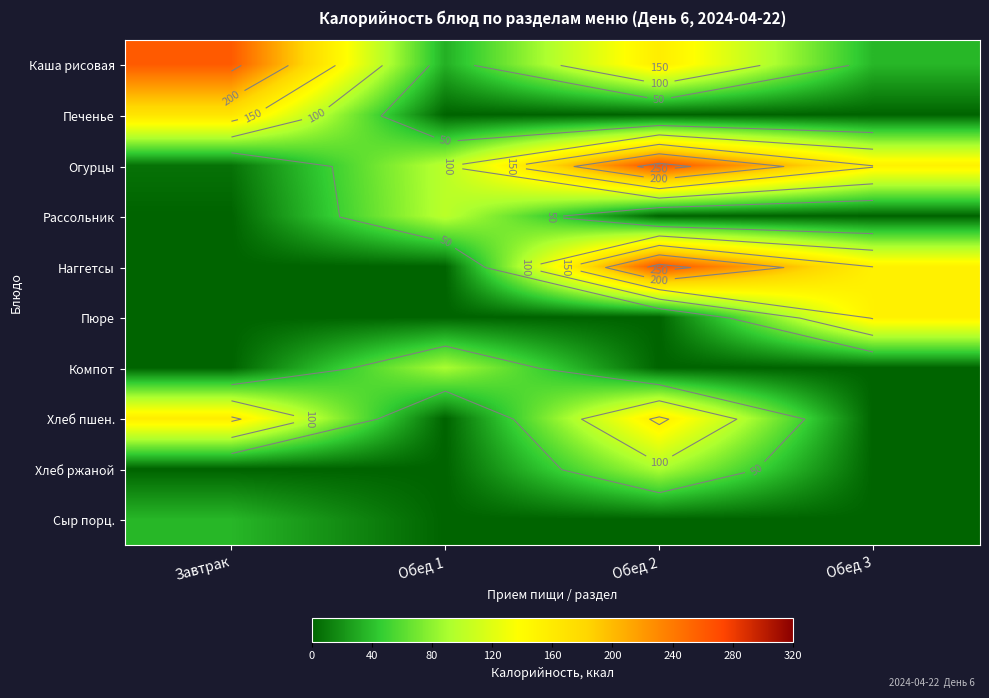

How many categories are shown in the chart?

4